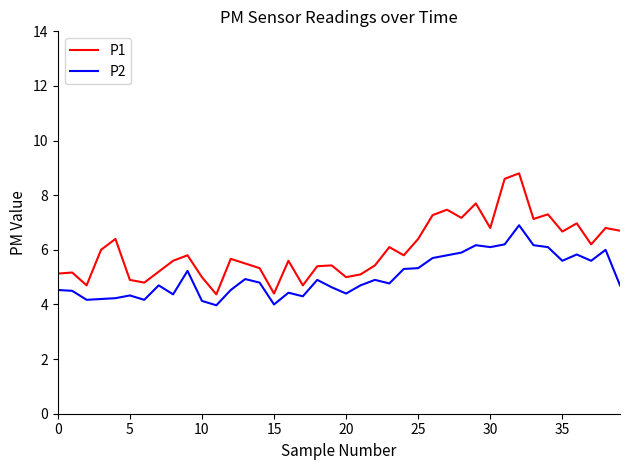

List the series in order of their peak value, lowest first.

P2, P1